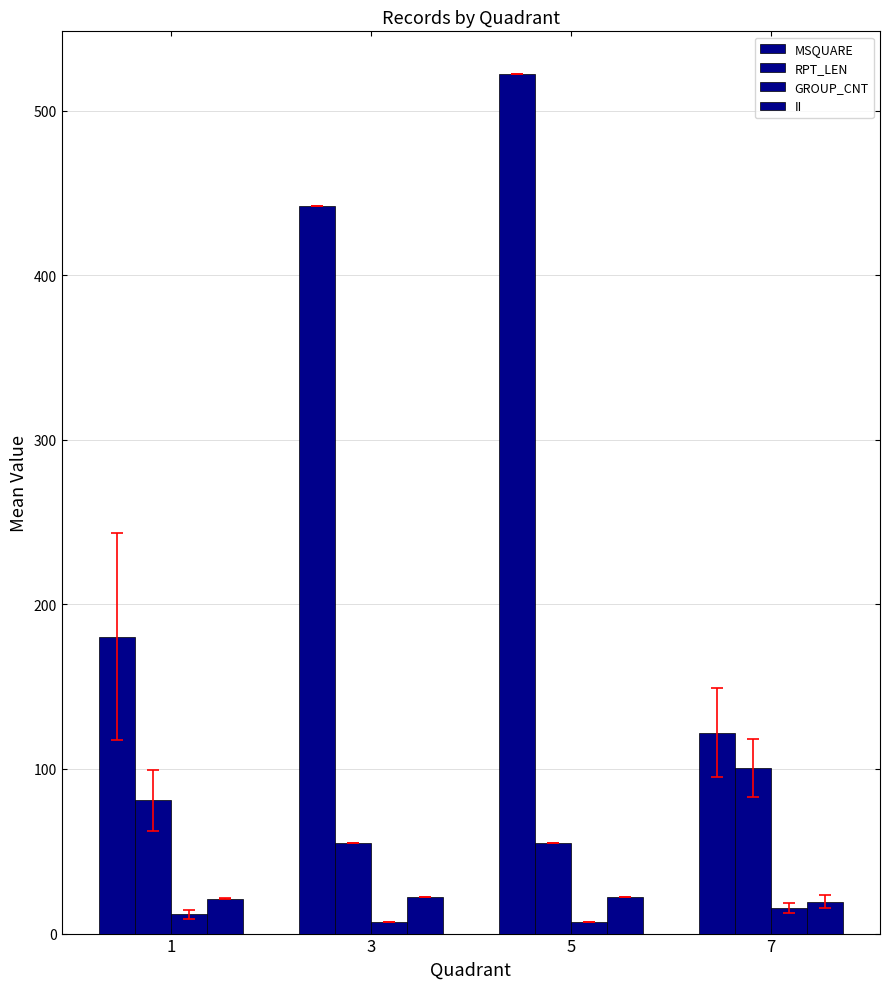

How many series are shown in this chart?

4